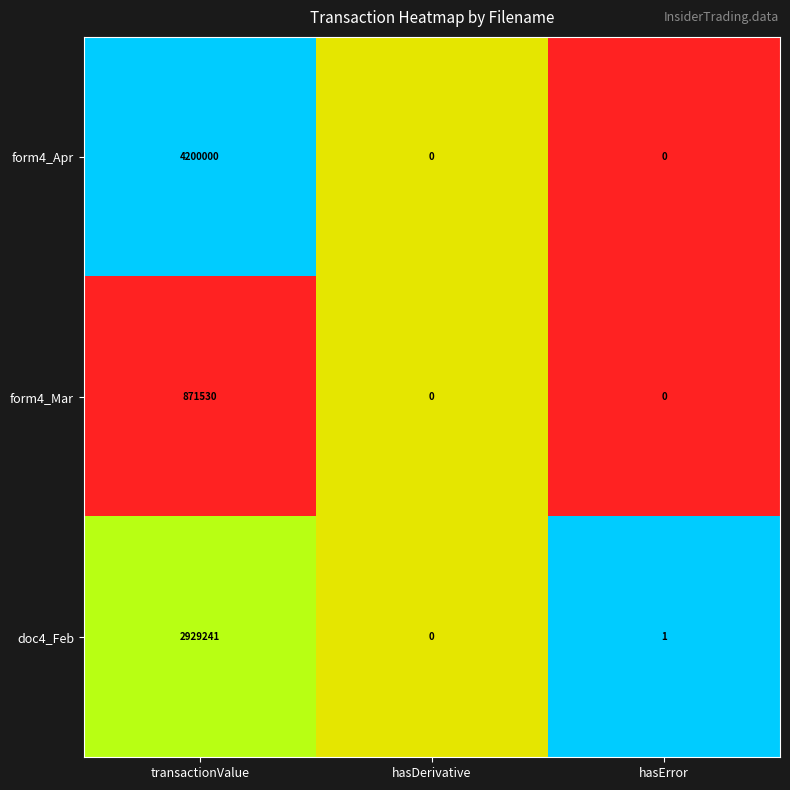

List the series in order of their peak value, highest first.

form4_Apr, doc4_Feb, form4_Mar